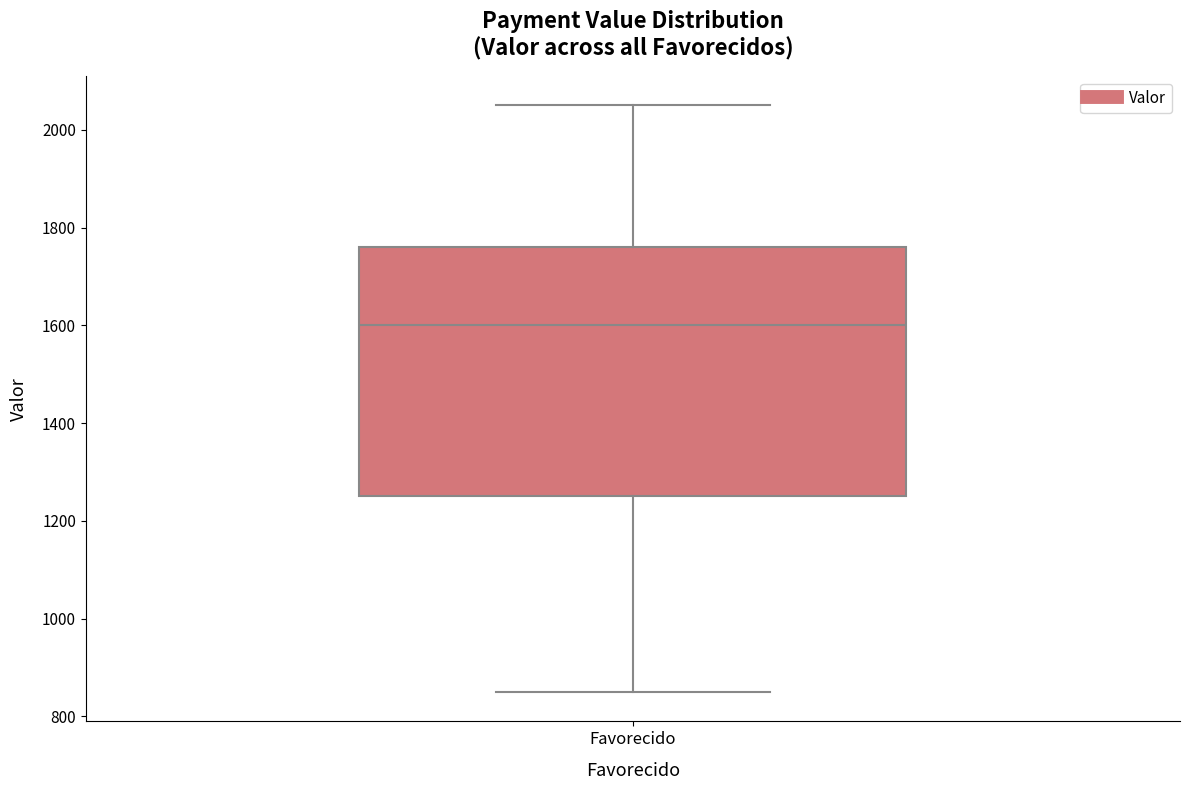

Transcribe this box plot: give where the median line is, the range the box spans, and where the two whiskers end, as read against the y-axis. The values are not printed on the chart, so give them approximately, as read against the axis.

median 1600, box 1260 to 1760, whiskers 860 to 2060